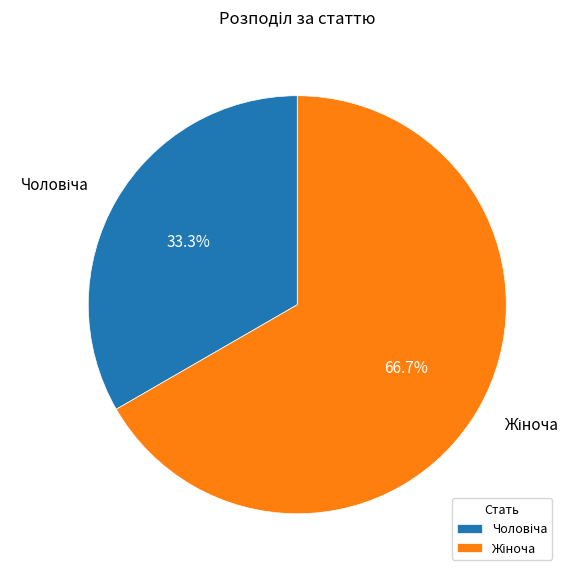

Is there a majority slice in this chart?

Yes